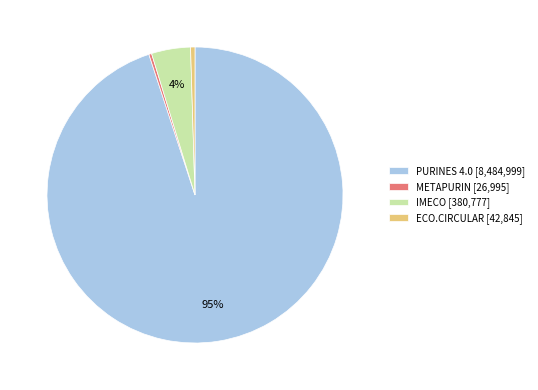

True or false: METAPURIN accounts for 0% of the total.

True